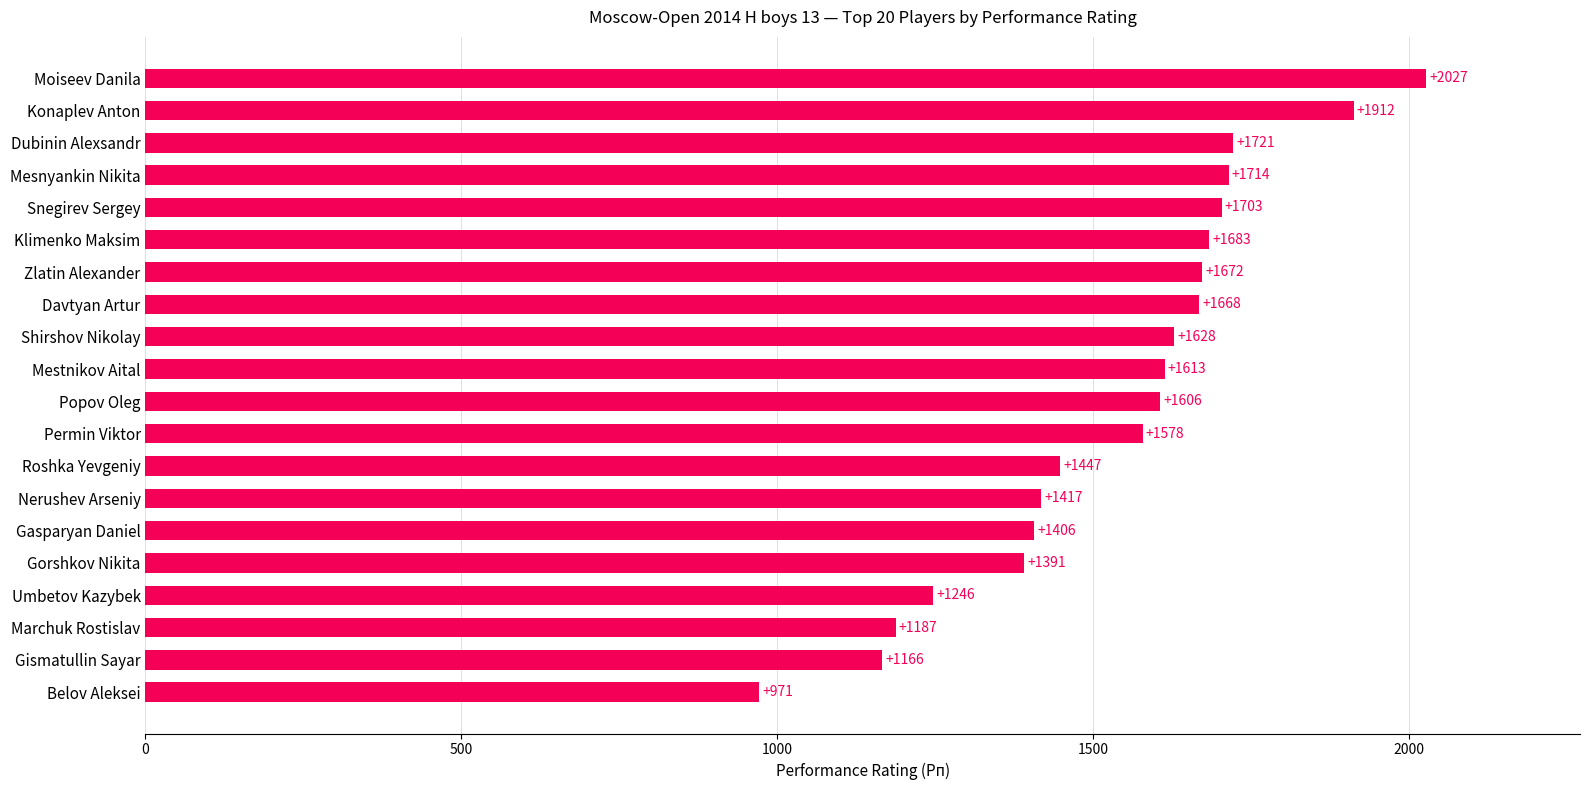

What is the sum of all values?

30756